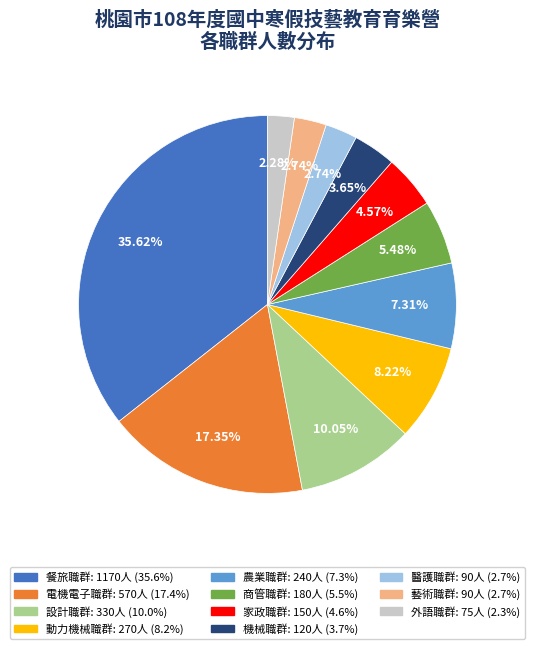

How many slices are in this pie chart?

11